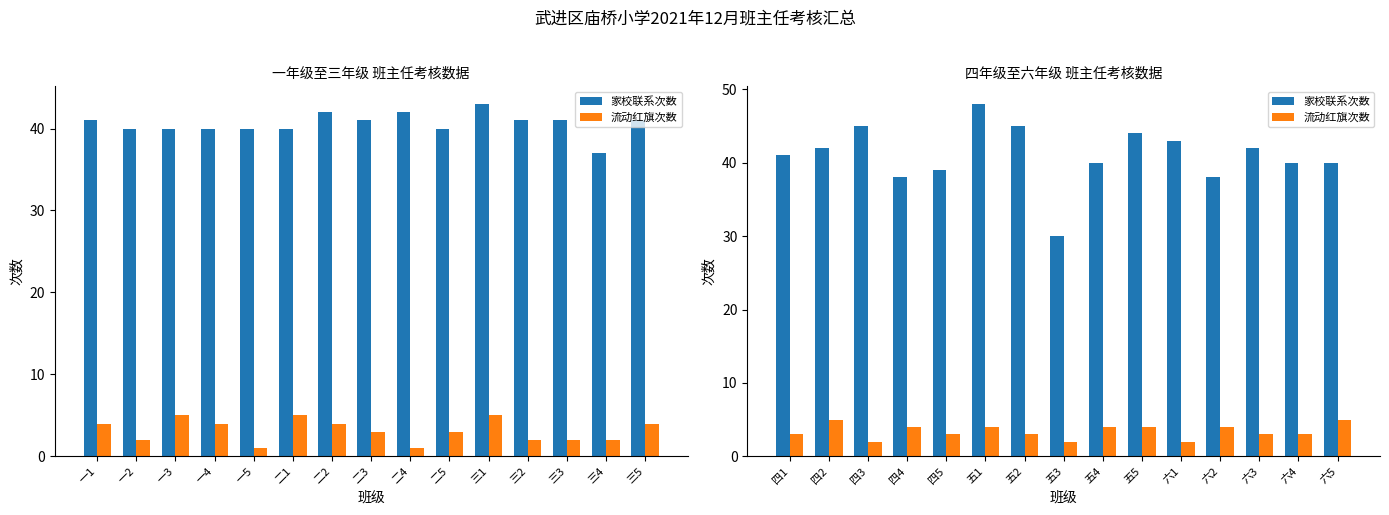

Is it true that 家校联系次数 equals 23 at 六2?

False